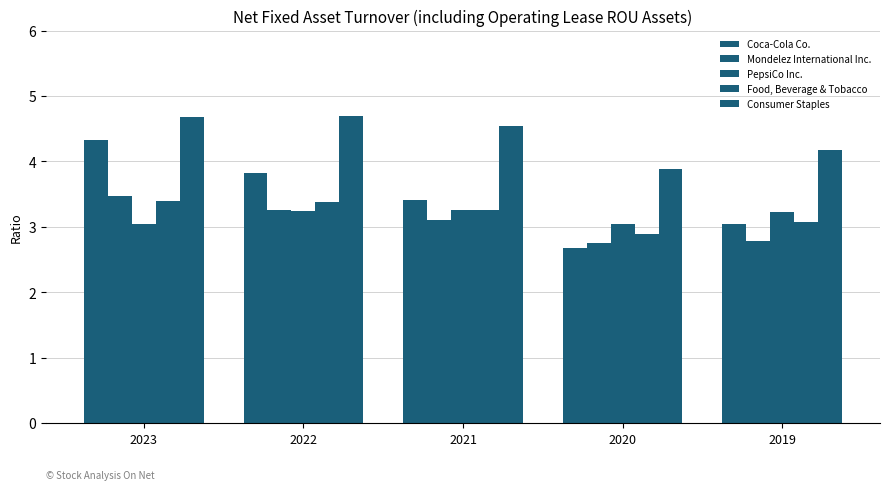

Count the number of categories in the chart.

5